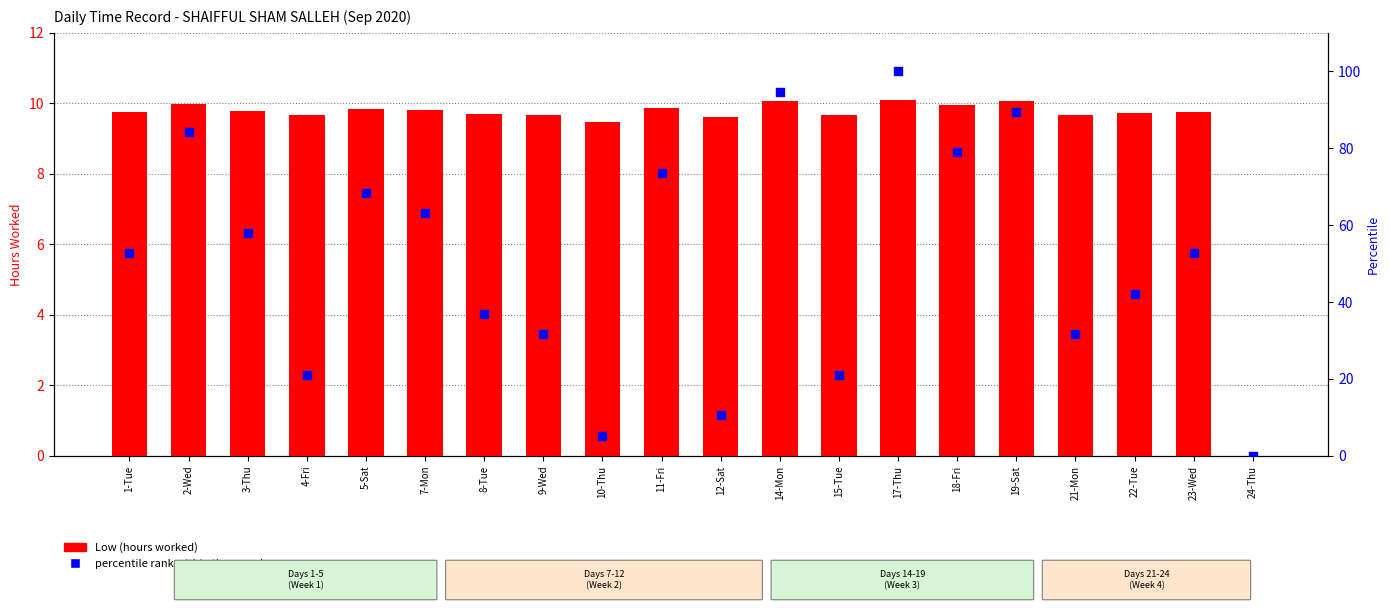

Which series contains the lowest Y value?

Low (hours worked)